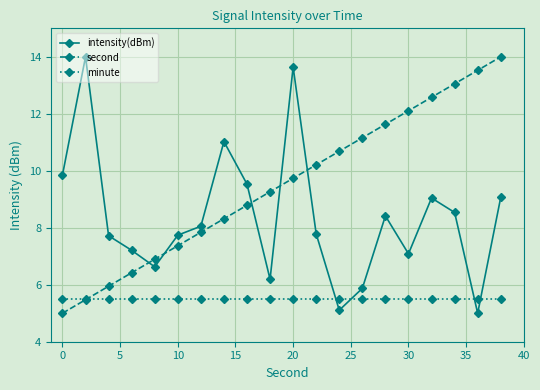

True or false: minute and second intersect in this chart.

True